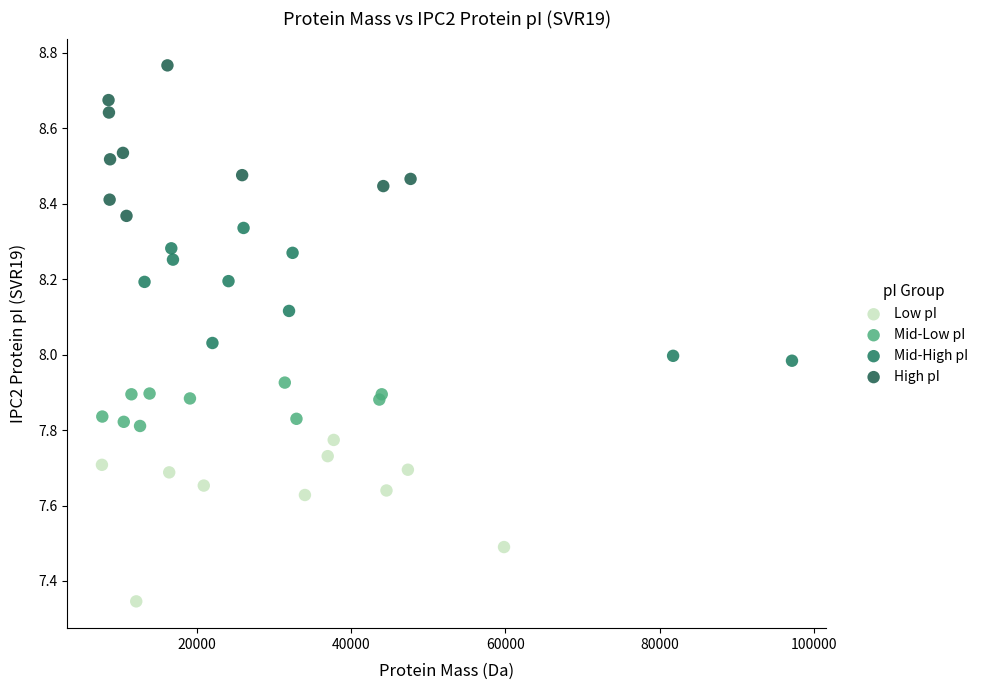

Which series has the widest spread of Y values?

Low pI